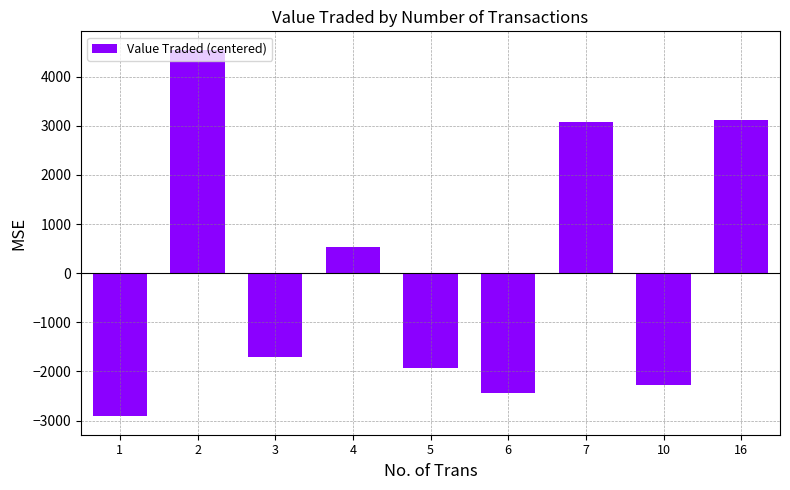

What is the maximum value shown in the chart?

4547.3